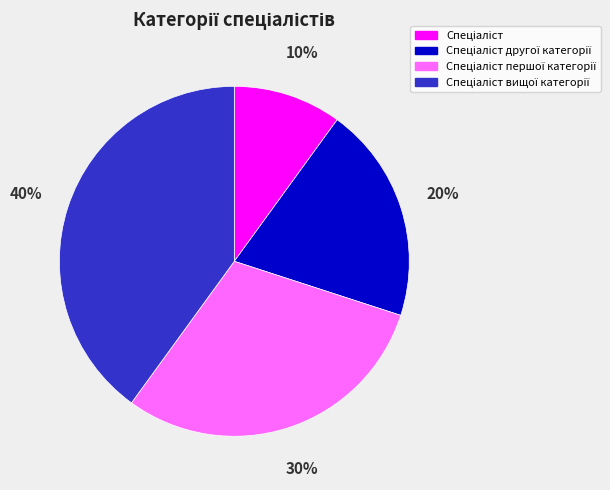

Does any single category account for the majority?

No